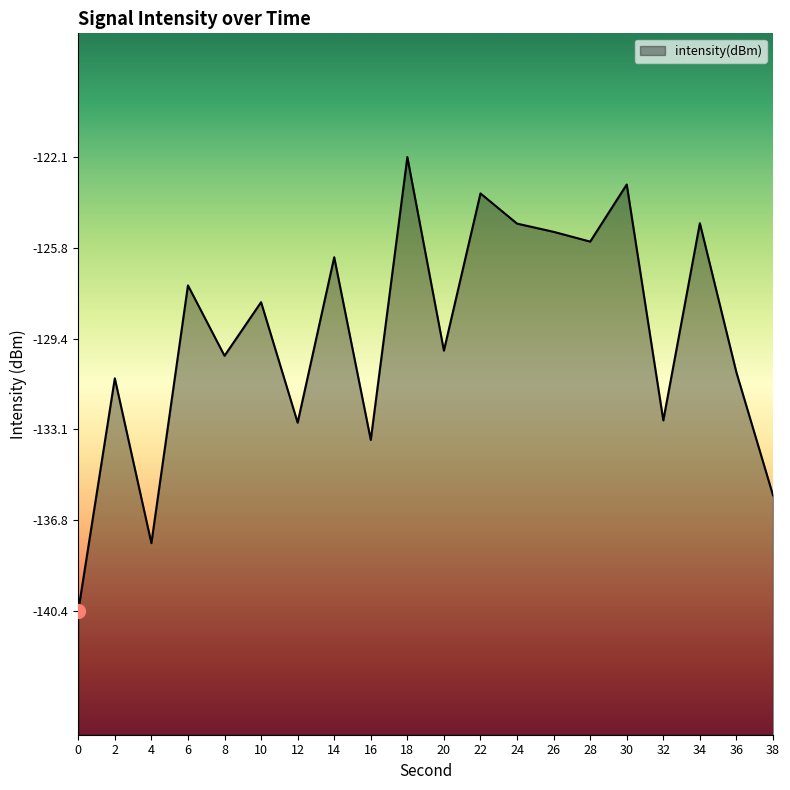

Reading right to left, what are all the values shown in this chart?

38=-135.8	36=-130.8	34=-124.8	32=-132.7	30=-123.2	28=-125.5	26=-125.1	24=-124.8	22=-123.6	20=-129.9	18=-122.1	16=-133.5	14=-126.2	12=-132.8	10=-128.0	8=-130.1	6=-127.3	4=-137.7	2=-131.0	0=-140.4